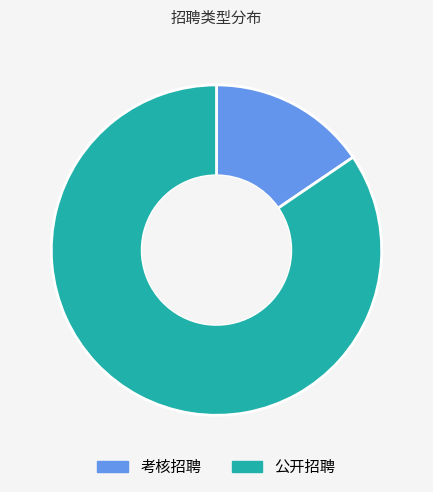

True or false: 公开招聘 accounts for 99% of the total.

False